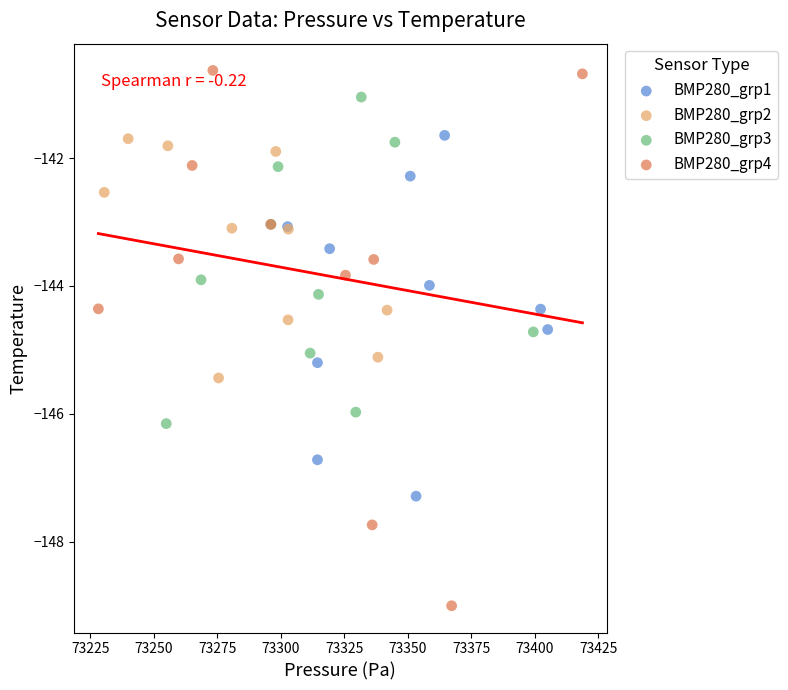

Which series has the widest spread of Y values?

BMP280_grp4